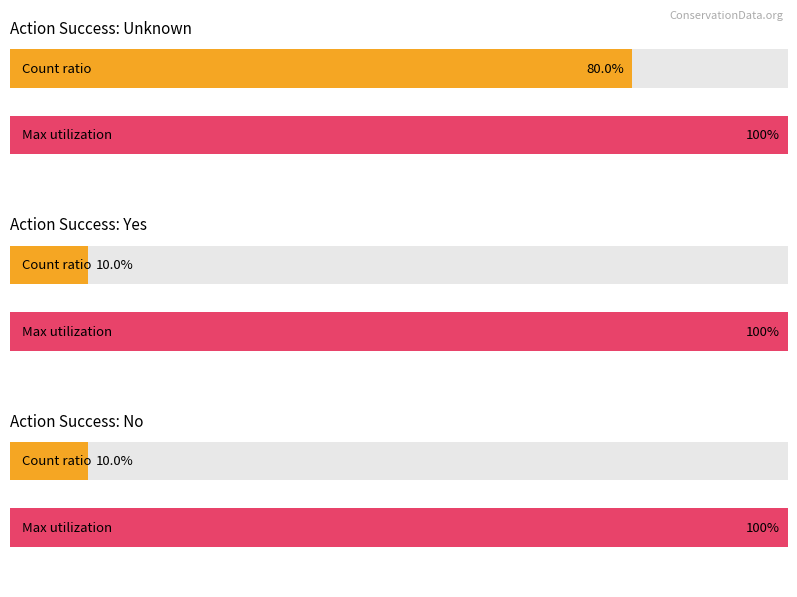

Is it true that Unknown equals 0 at 5?

True